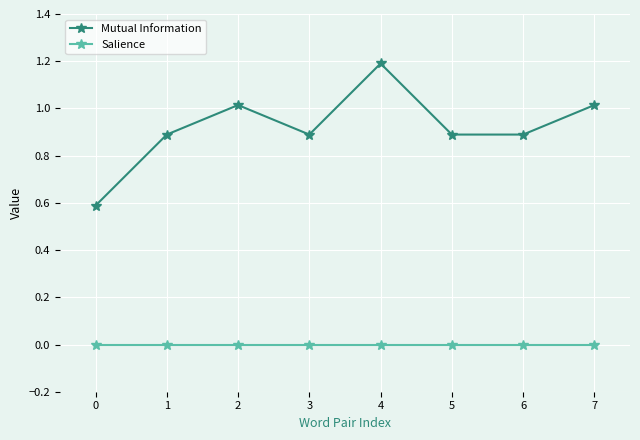

What is the approximate value of Mutual Information at 2?

1.0